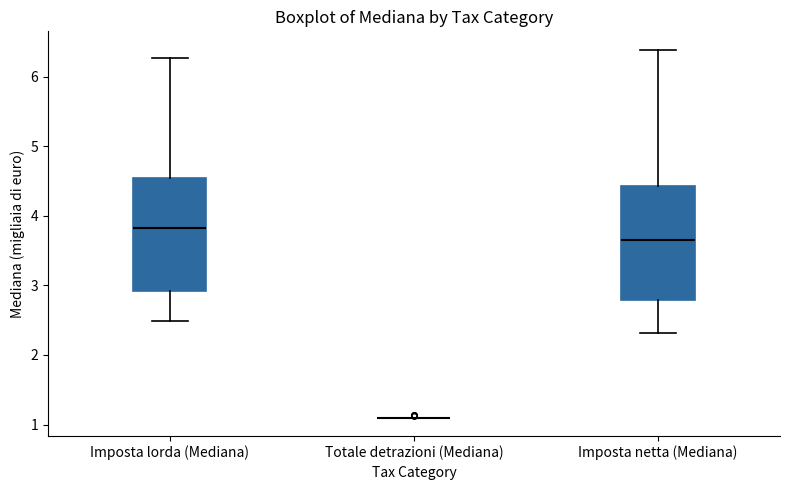

Reading left to right, transcribe this box plot: for each box, give where its median line is, the range the box spans, and where its two whiskers end, as read against the y-axis. The values are not printed on the chart, so give them approximately, as read against the axis.

Imposta lorda (Mediana): median 3.8, box 2.9 to 4.6, whiskers 2.5 to 6.3
Totale detrazioni (Mediana): box collapsed to a line at 1.1, whiskers 1.1 to 1.1
Imposta netta (Mediana): median 3.7, box 2.8 to 4.4, whiskers 2.3 to 6.4